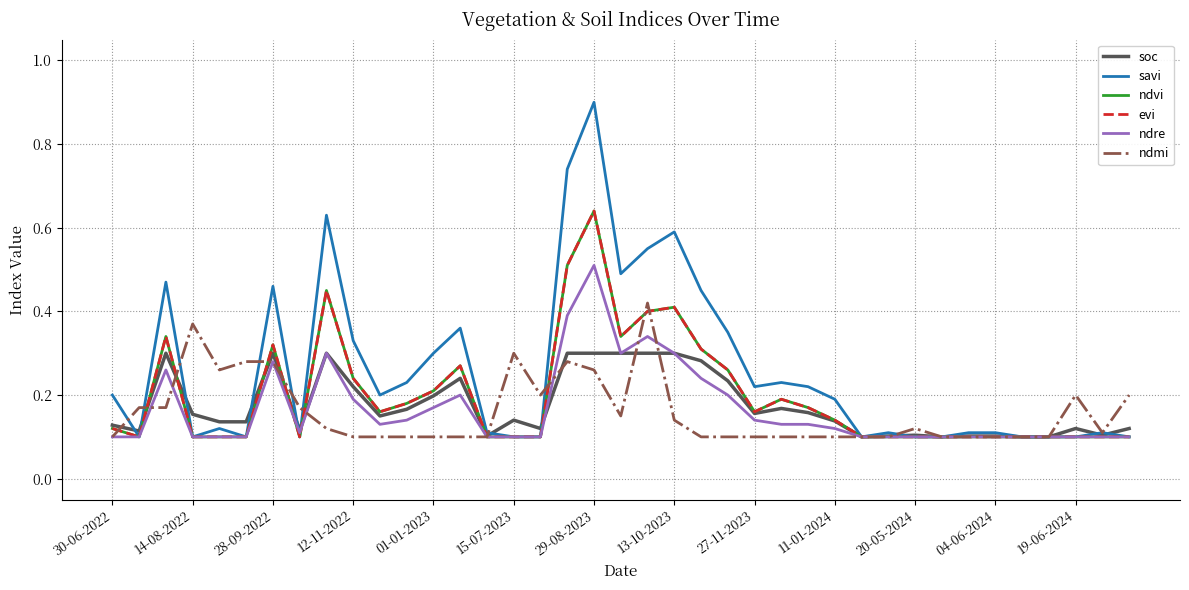

True or false: ndre has more than 2 interior local peaks.

True